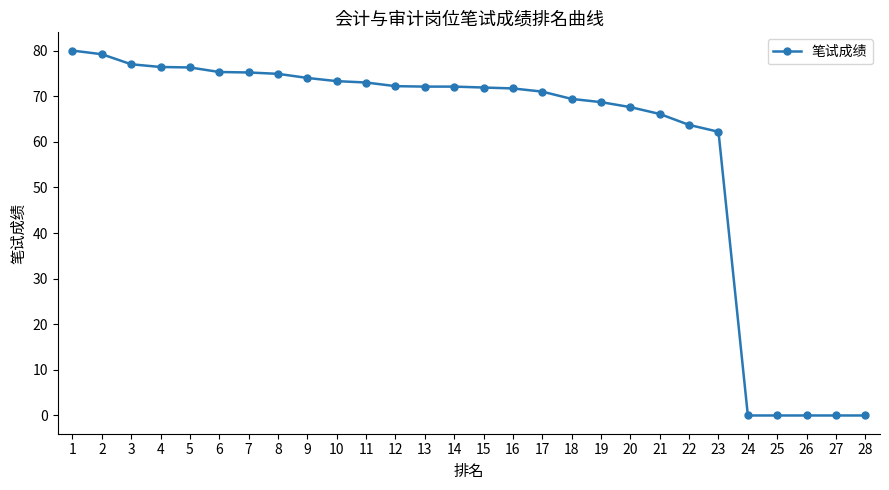

What is the change in value from 13 to 27?

-72.1